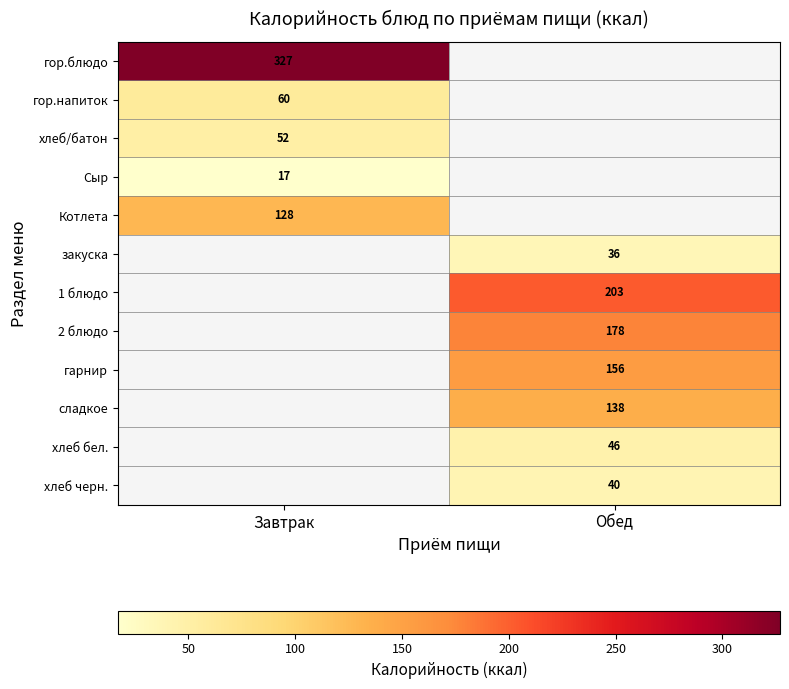

Is it true that Котлета equals 191.1 at Завтрак?

False